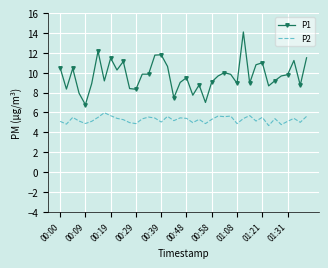

Which series has the widest spread of values?

P1